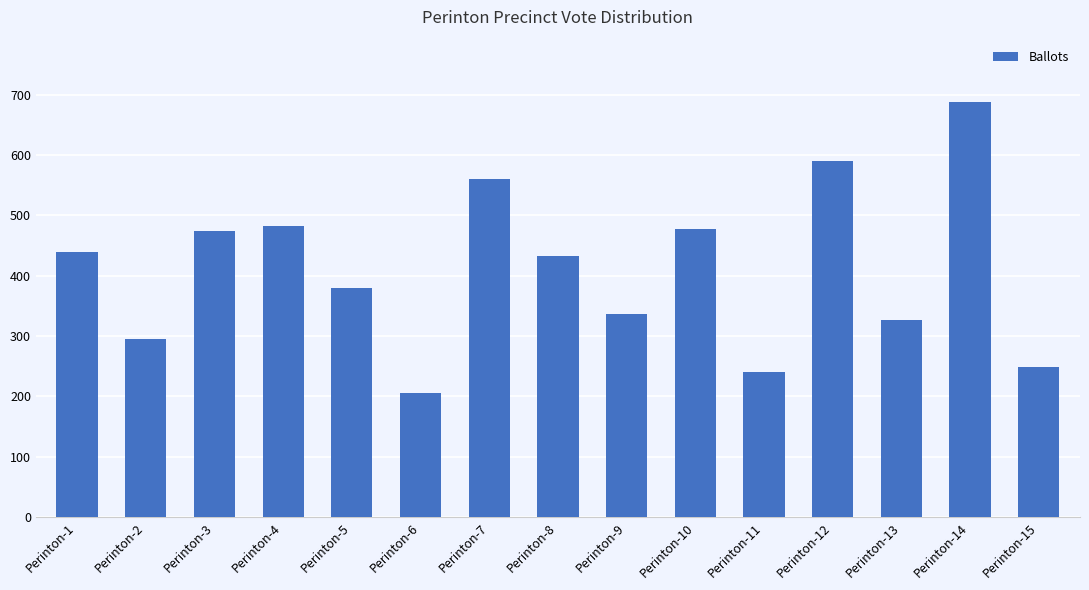

What is the sum of the values at Perinton-2 and Perinton-3?

769